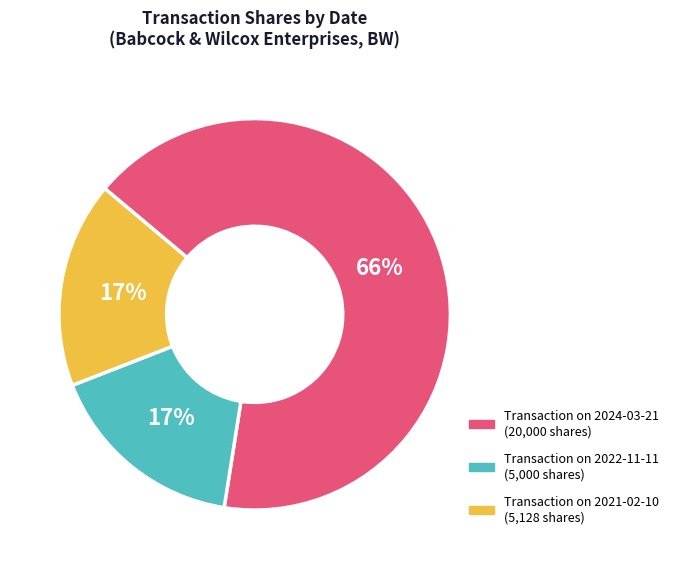

Does any single category account for the majority?

Yes